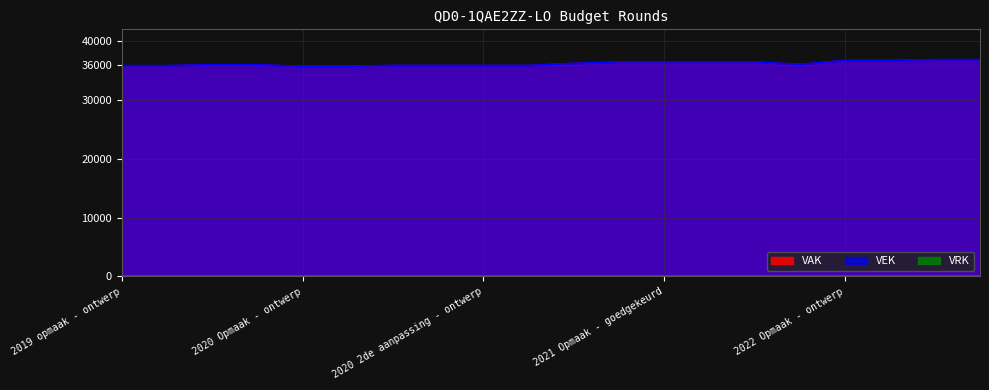

What is the label of the 4th point from the right?

2022 Opmaak - ontwerp